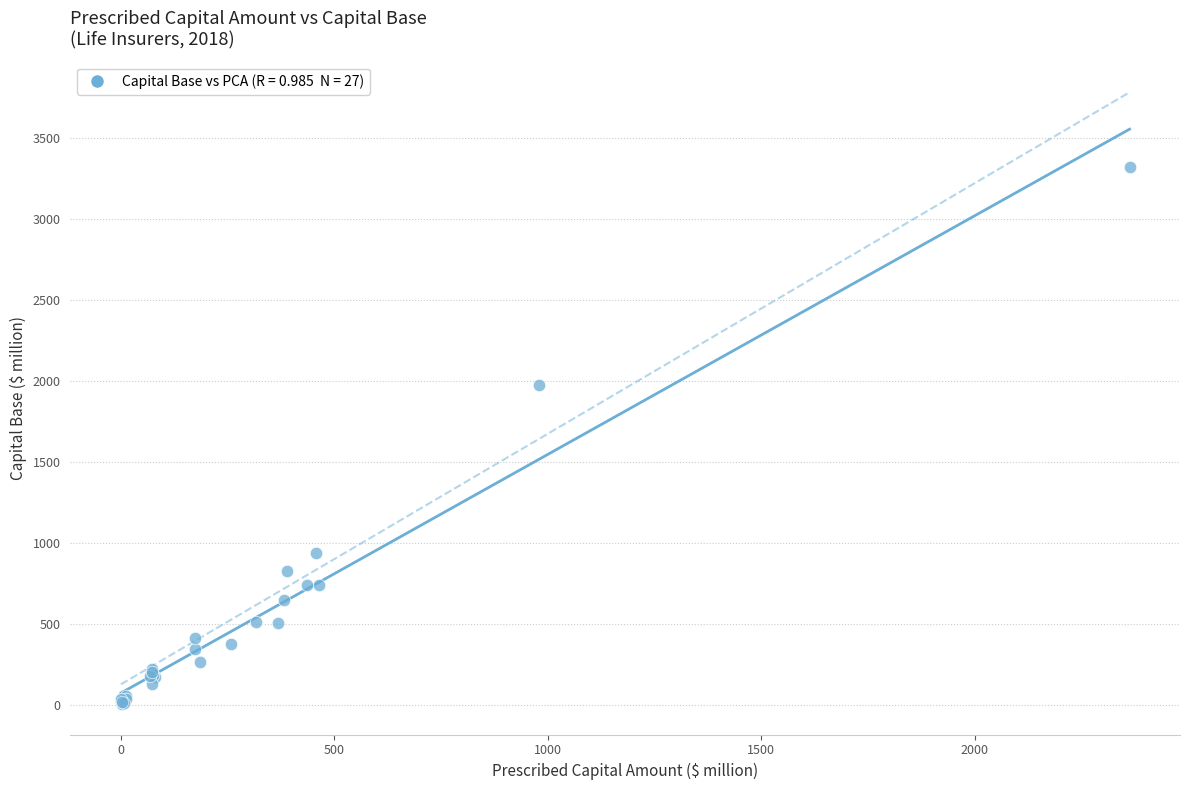

What Y value in the scatter plot is closest to 1663?

1975.4